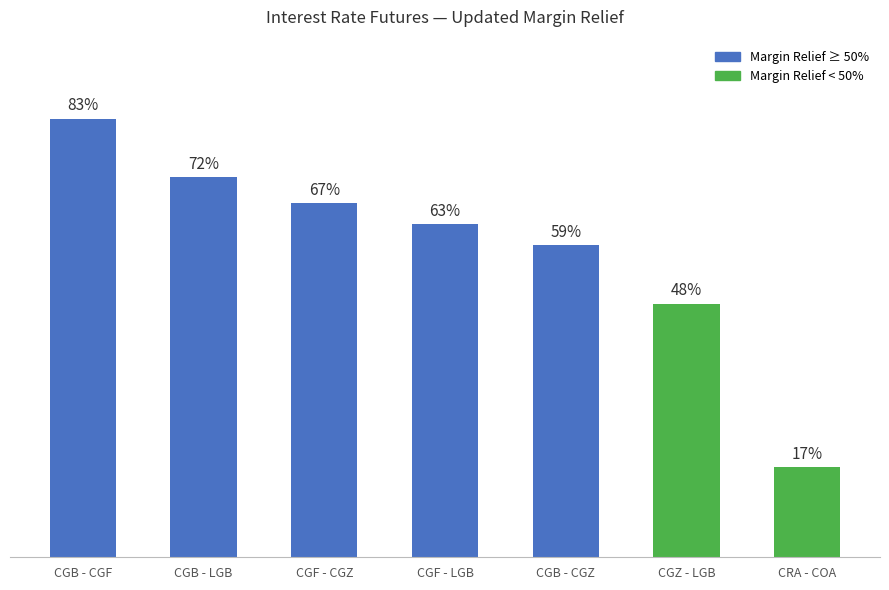

Does the chart contain any negative values?

No